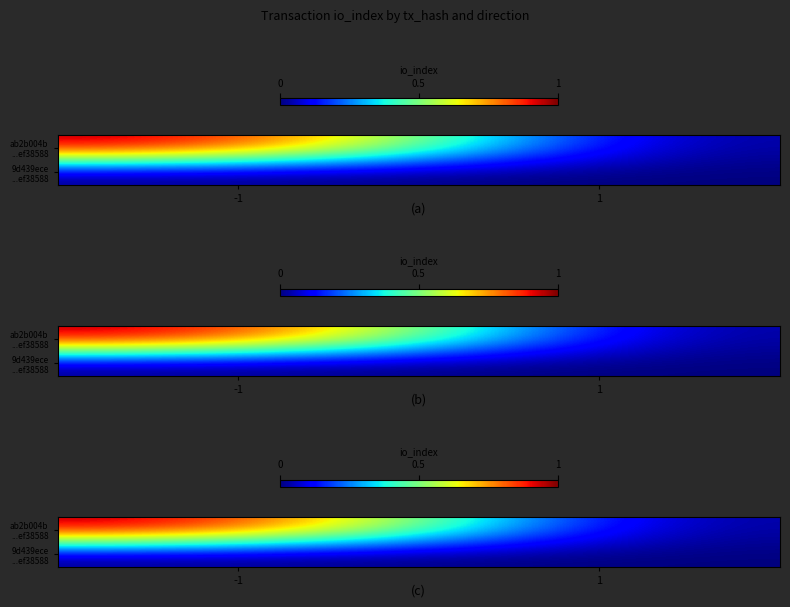

At which label is 9d439ece ...ef38588 closest to 0?

-1